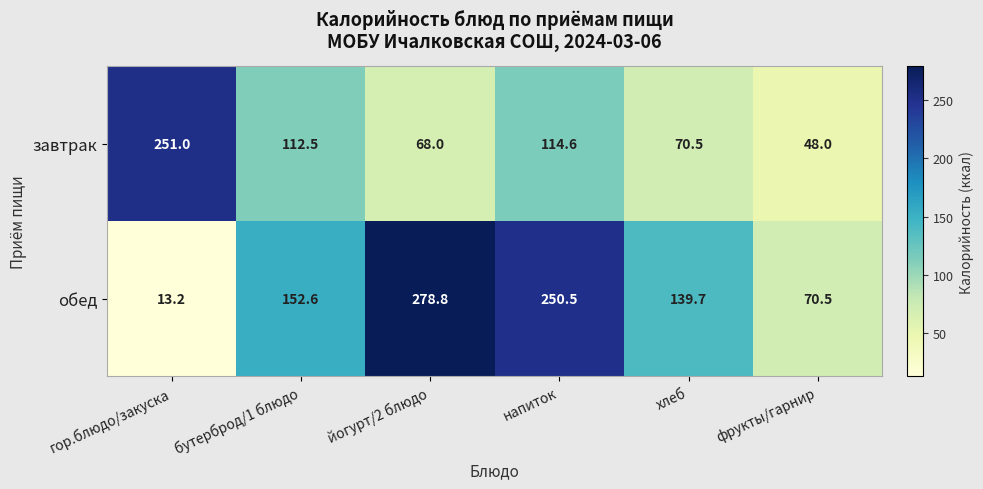

List the series in order of their peak value, highest first.

обед, завтрак